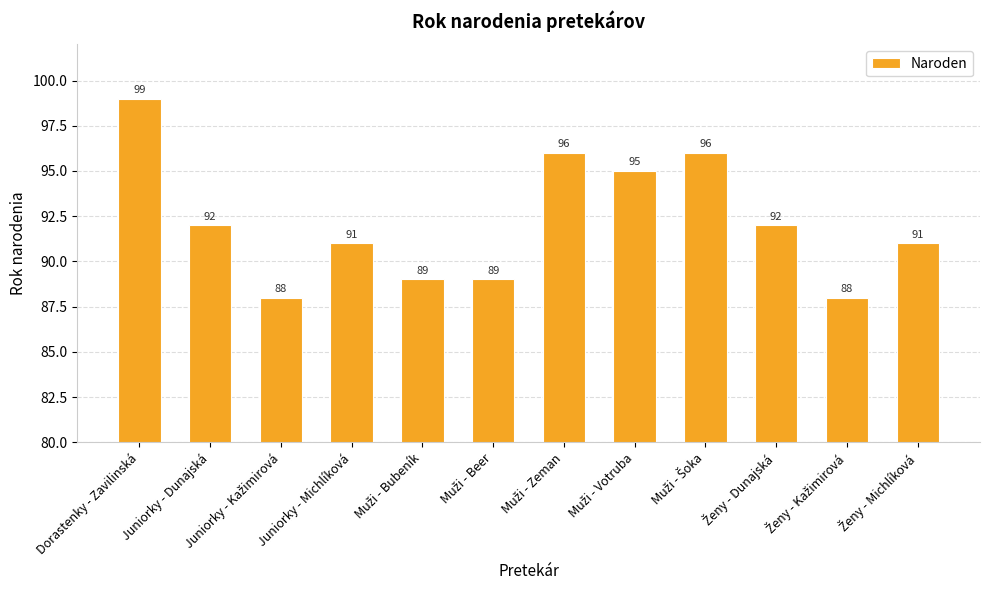

The chart shows a value of 54 at Dorastenky - Zavilinská. True or false?

False